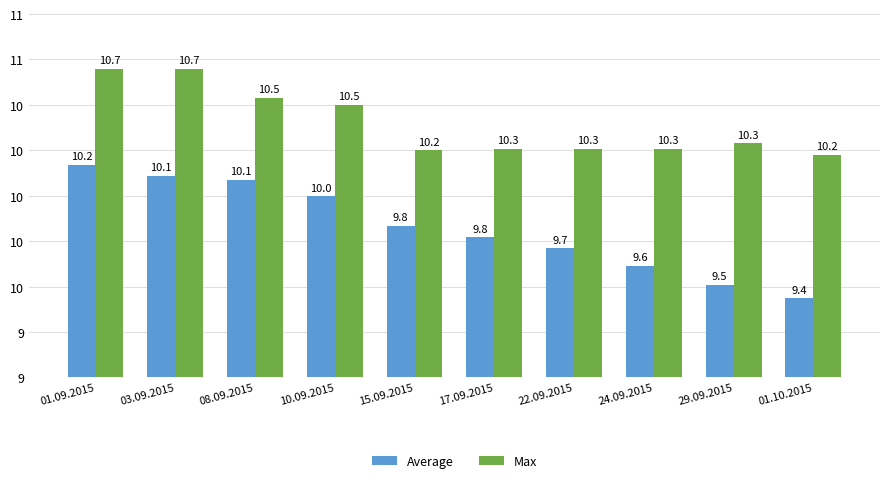

At which label is Average closest to 9802?

17.09.2015